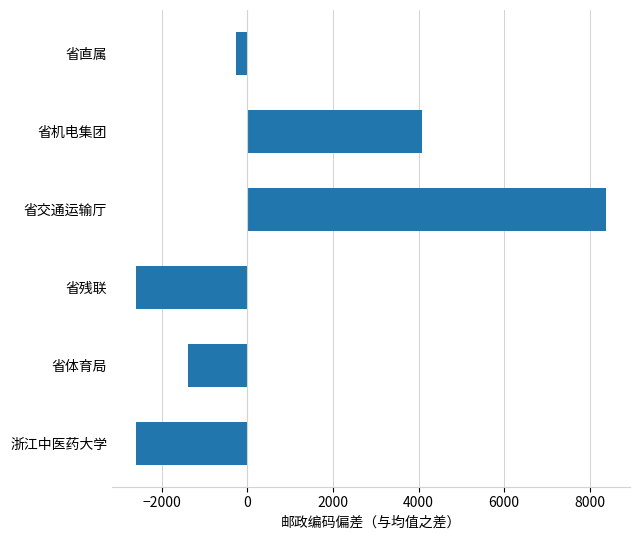

True or false: the data shows -1561 at 省残联.

False